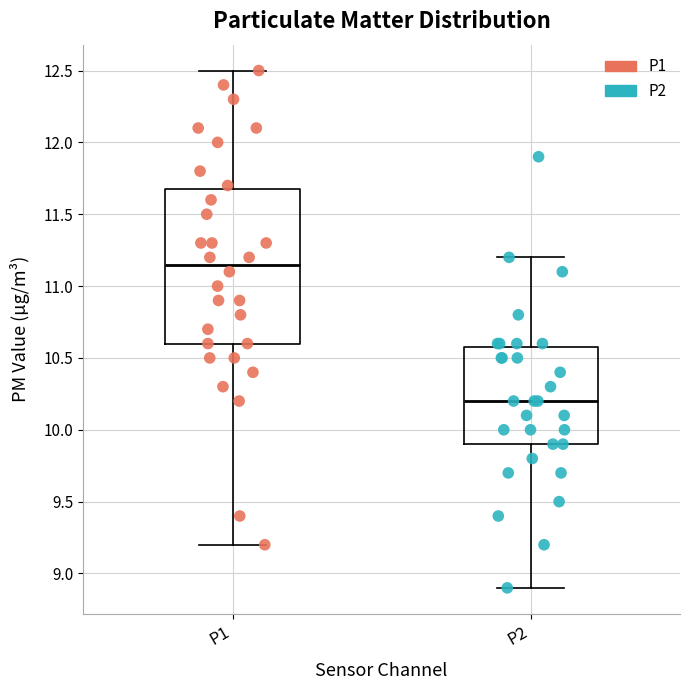

Which box is the tallest, from its lower edge to its upper edge?

P1